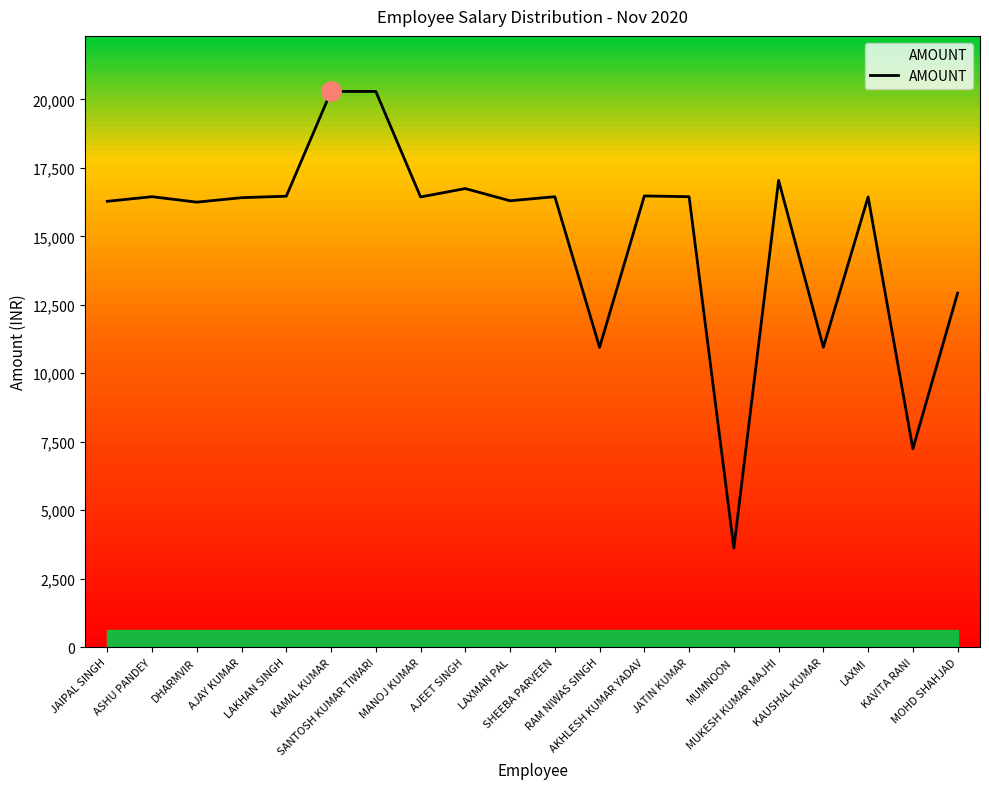

What position from the right is SHEEBA PARVEEN?

10